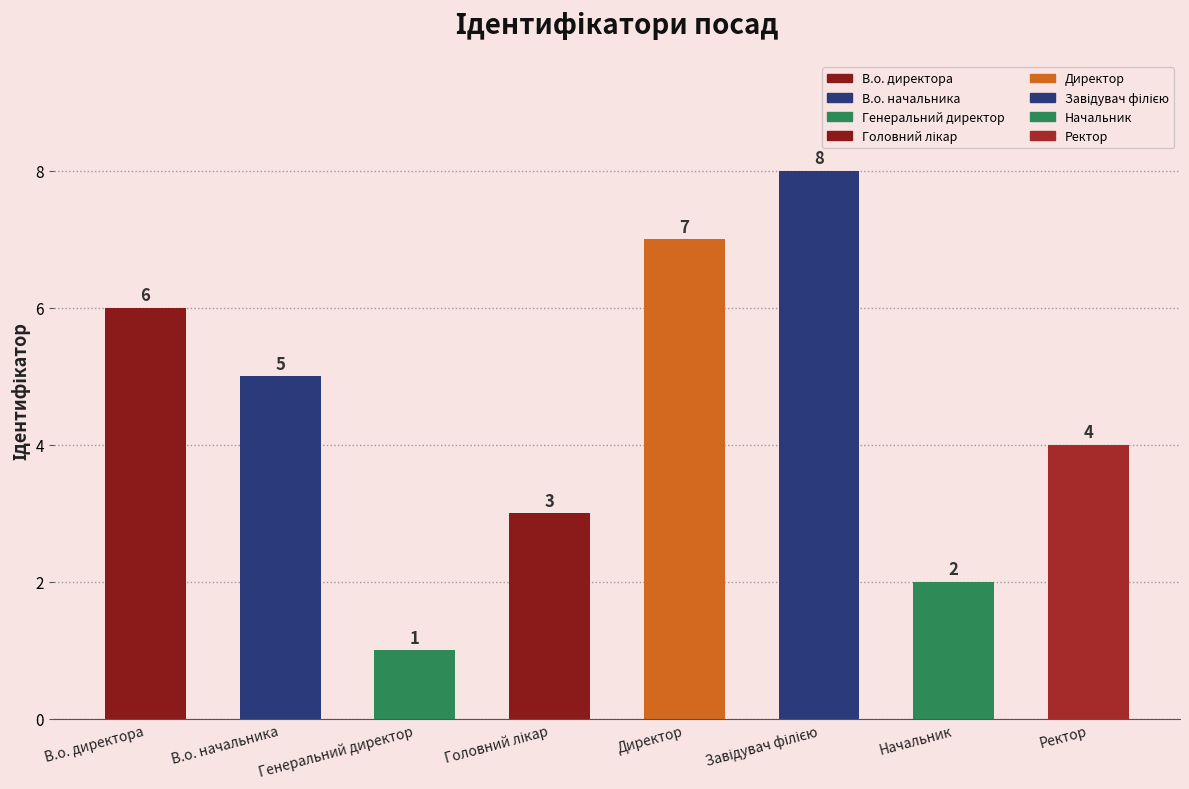

Reading right to left, extract all data points from this chart.

4	2	8	7	3	1	5	6